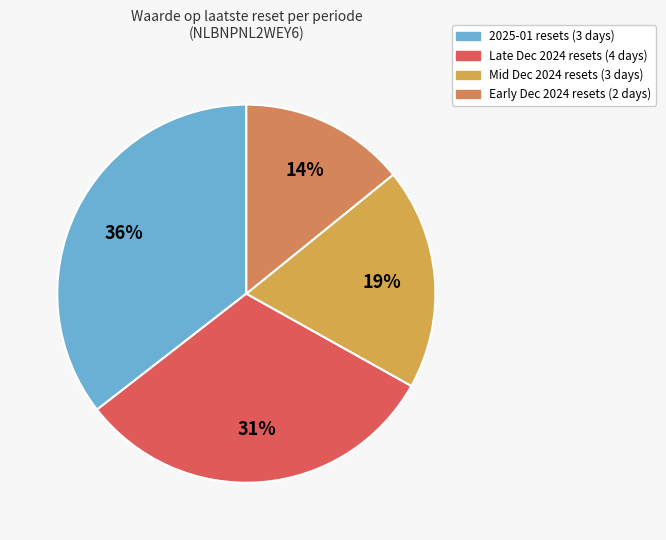

Does any single category account for the majority?

No